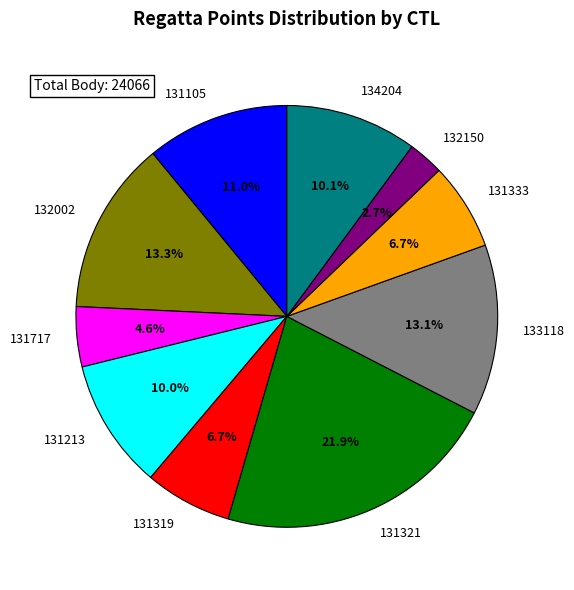

What portion of the pie excludes 131319?

93.3%